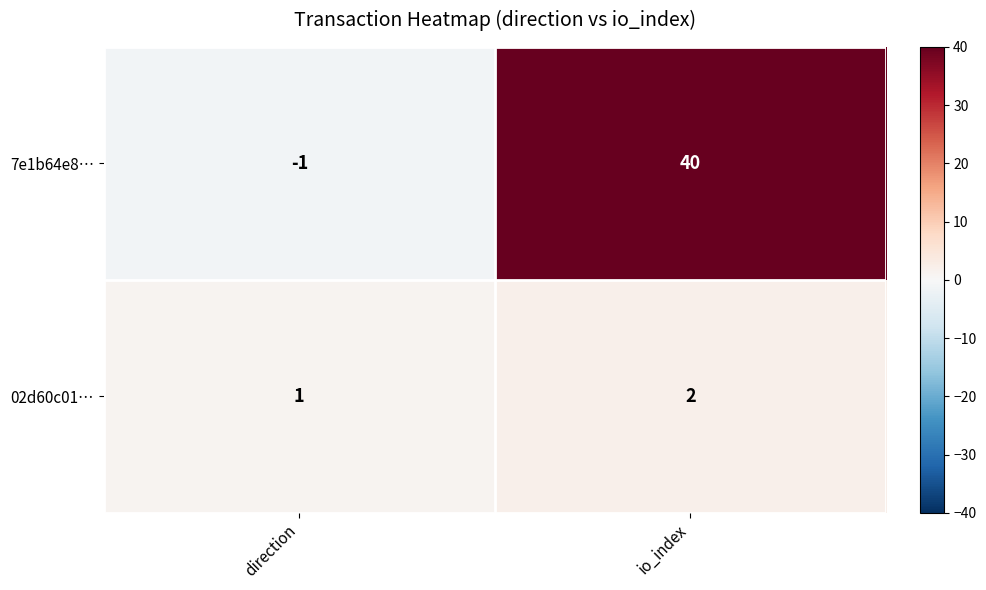

Which series has the largest total across all categories?

7e1b64e8…